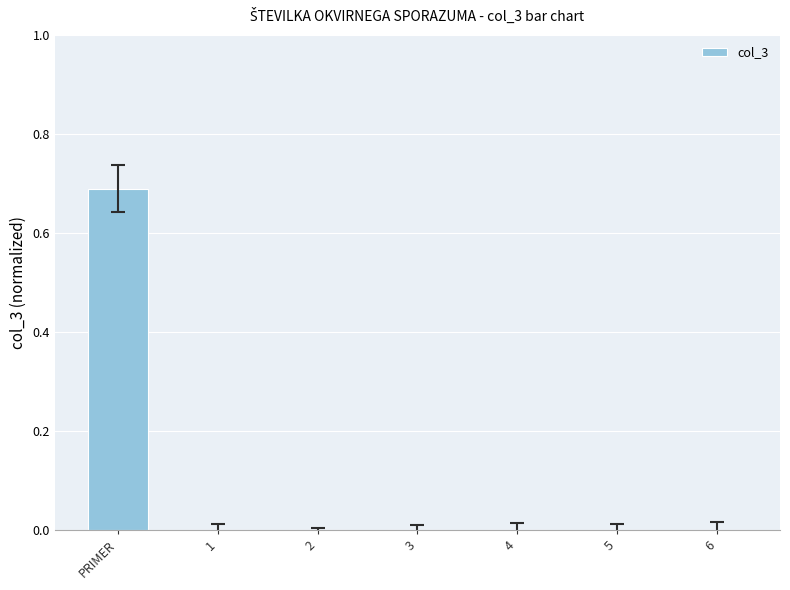

At which category does the chart reach its peak across all series?

PRIMER